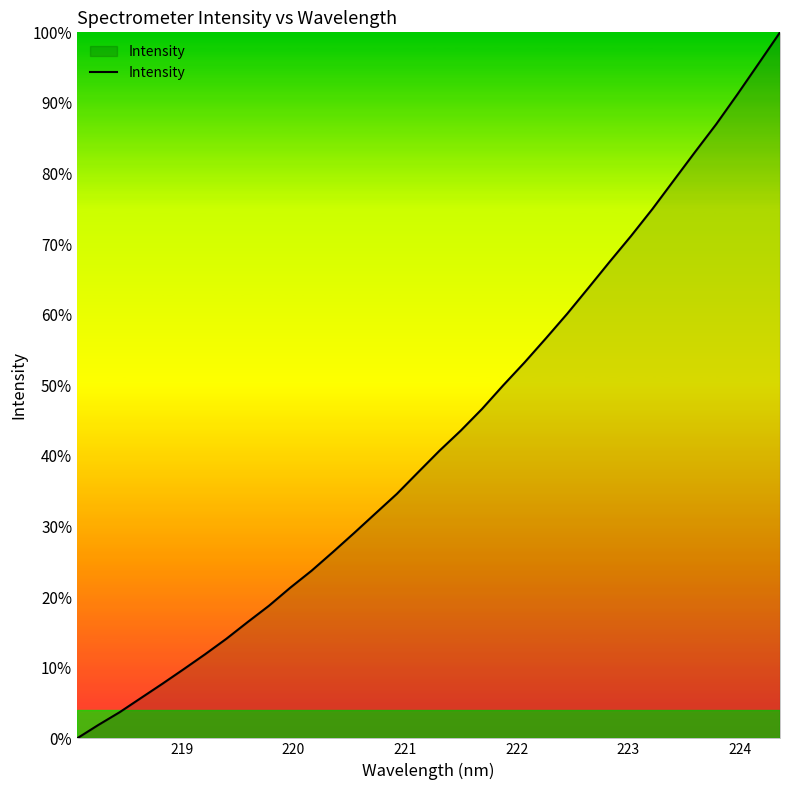

Reading left to right, transcribe all the data shown in this chart.

0.0	1.9	3.7	5.7	7.7	9.8	11.9	14.1	16.5	18.8	21.3	23.7	26.4	29.1	31.9	34.6	37.7	40.7	43.6	46.7	50.0	53.3	56.7	60.1	63.8	67.5	71.2	75.0	79.0	83.0	87.0	91.2	95.6	100.0